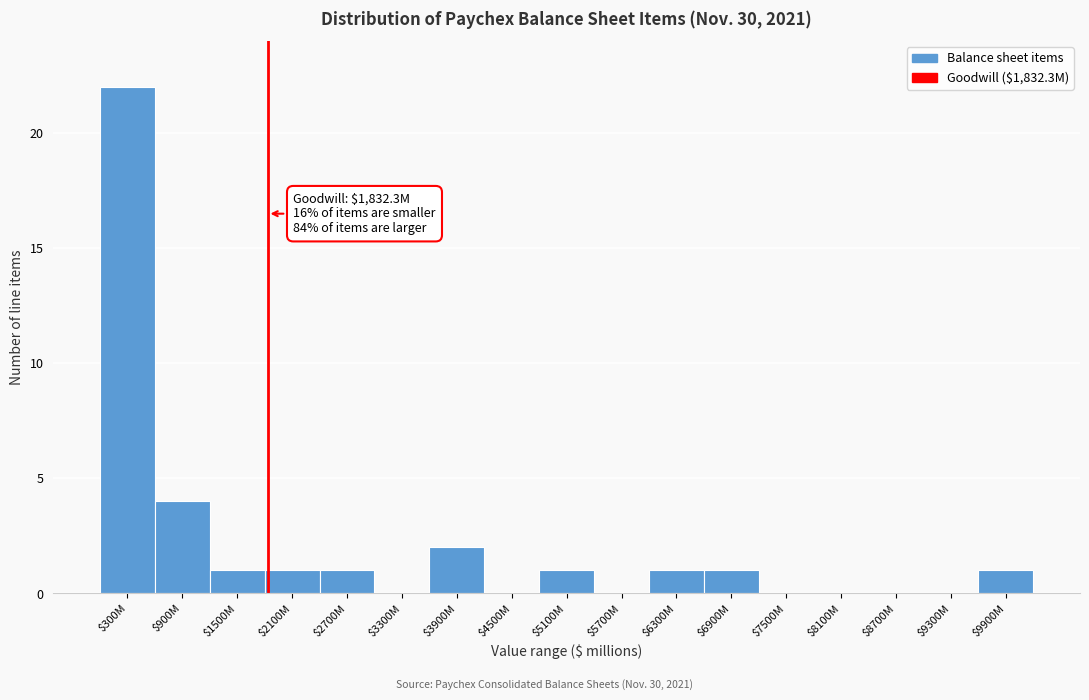

Where is the data nearest to the value 11?

$900M